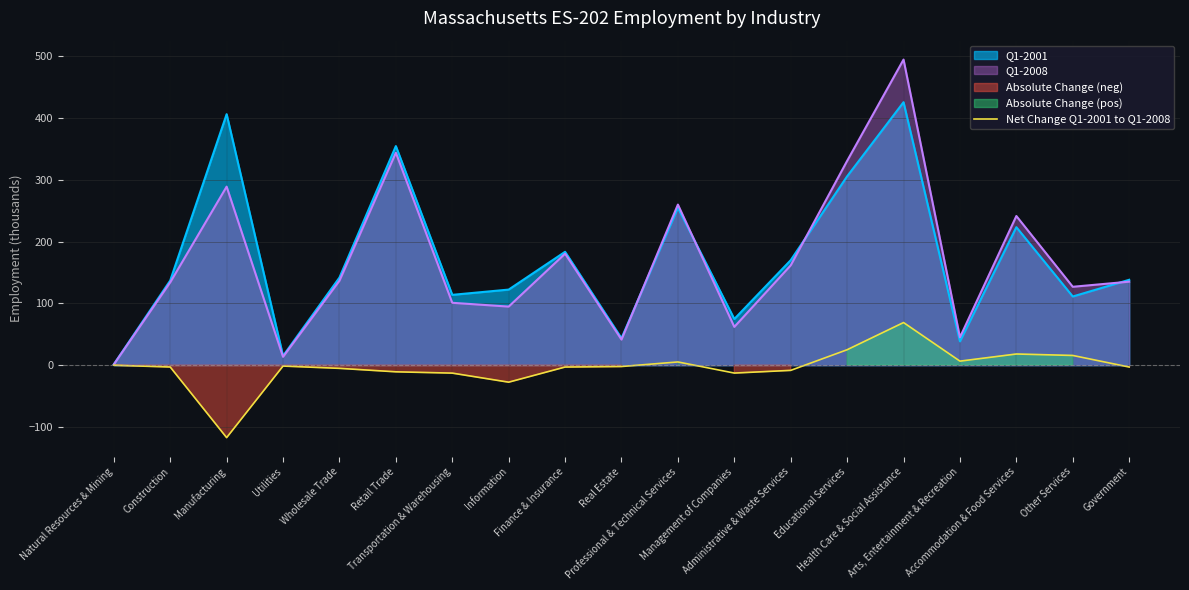

Reading left to right, transcribe all the data shown in this chart.

Natural Resources & Mining=-0.1	Construction=-3.0	Manufacturing=-117.2	Utilities=-1.5	Wholesale Trade=-5.1	Retail Trade=-10.8	Transportation & Warehousing=-12.9	Information=-27.5	Finance & Insurance=-3.0	Real Estate=-2.2	Professional & Technical Services=5.2	Management of Companies=-12.8	Administrative & Waste Services=-8.4	Educational Services=25.0	Health Care & Social Assistance=68.9	Arts, Entertainment & Recreation=6.5	Accommodation & Food Services=18.1	Other Services=15.7	Government=-3.0